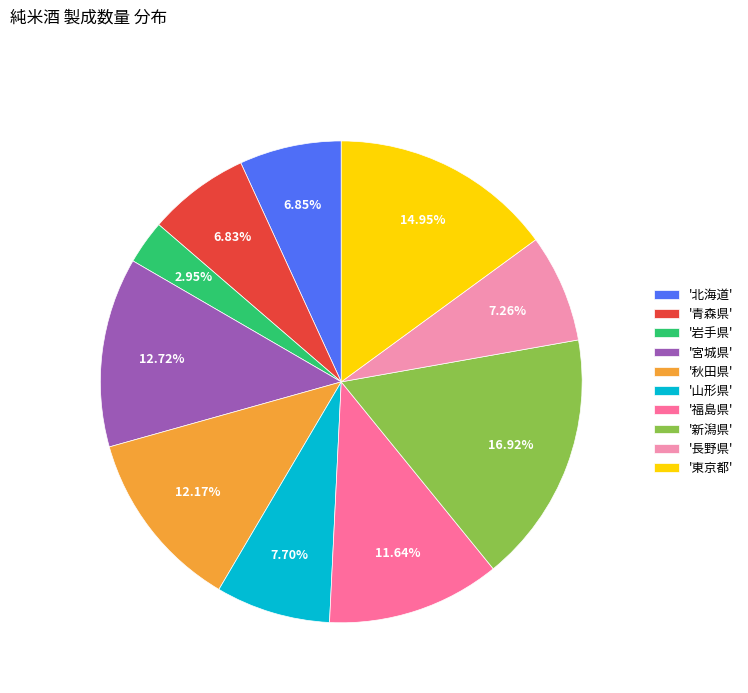

Is there any slice that represents more than half of the pie?

No